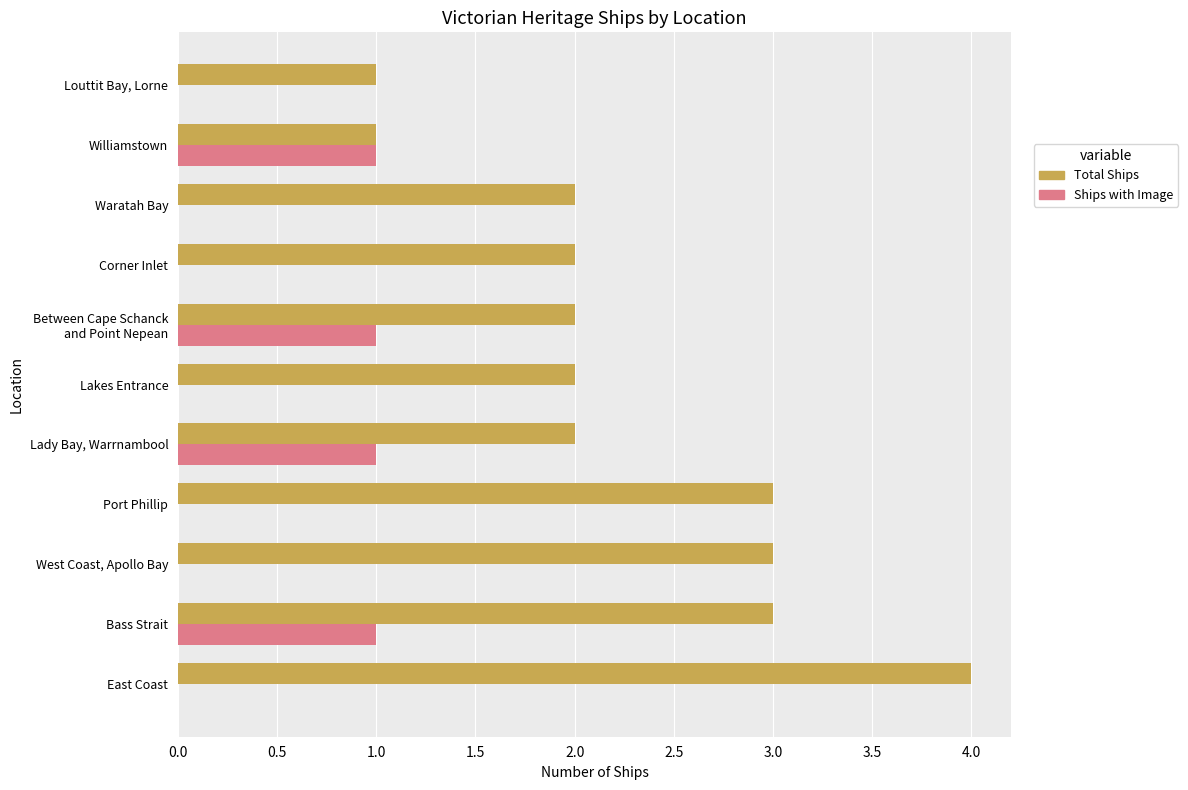

The Ships with Image series shows 1 at Port Phillip. True or false?

False